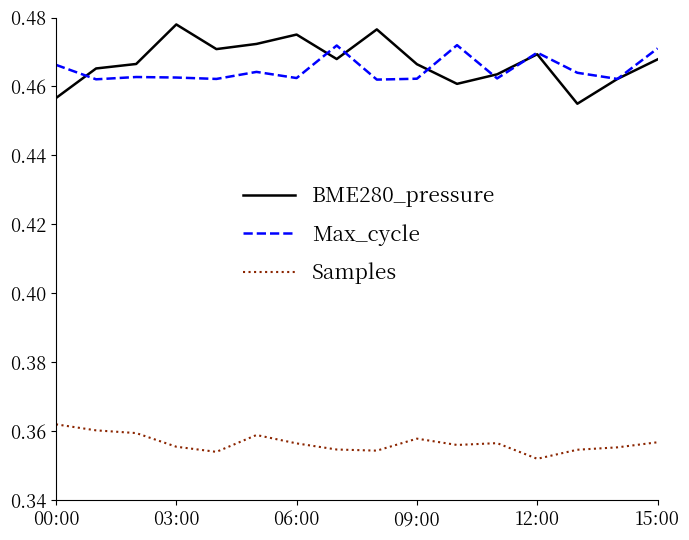

Which series has the largest range (max minus min)?

BME280_pressure